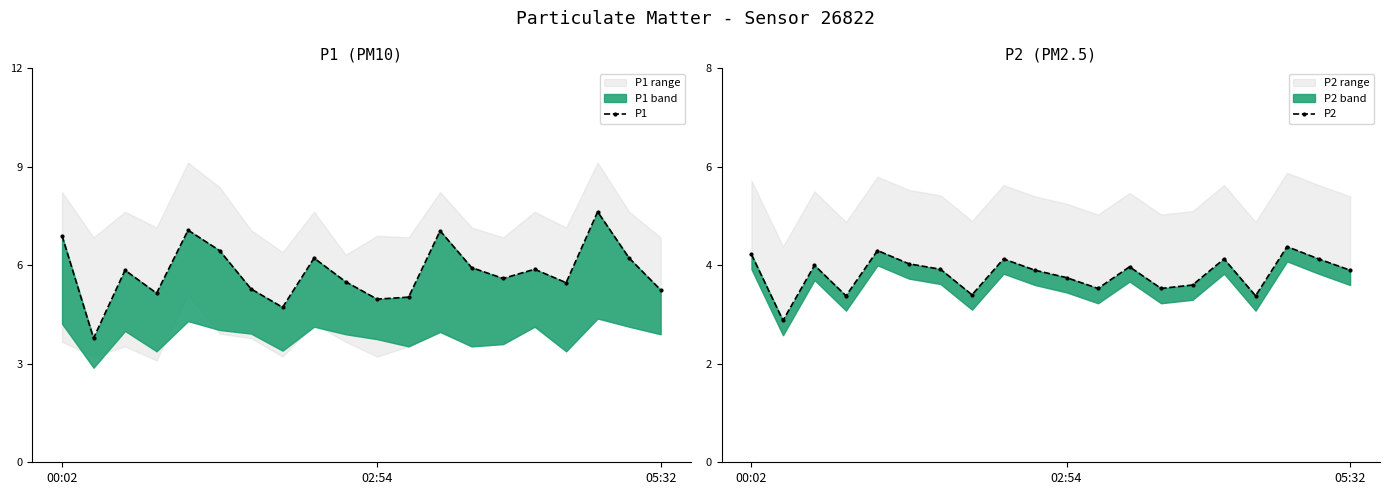

True or false: P1 and P2 intersect in this chart.

False